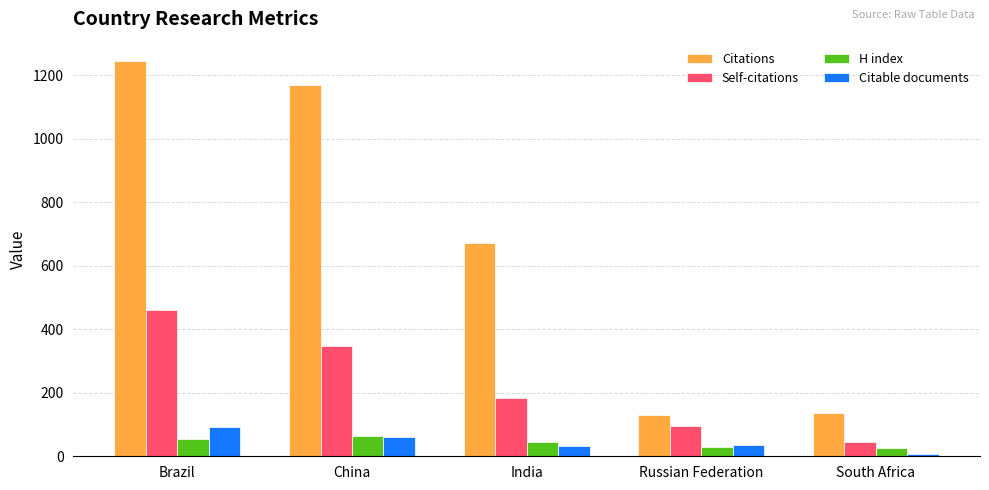

What value does the Citations series have at Russian Federation, to the nearest 100?

100